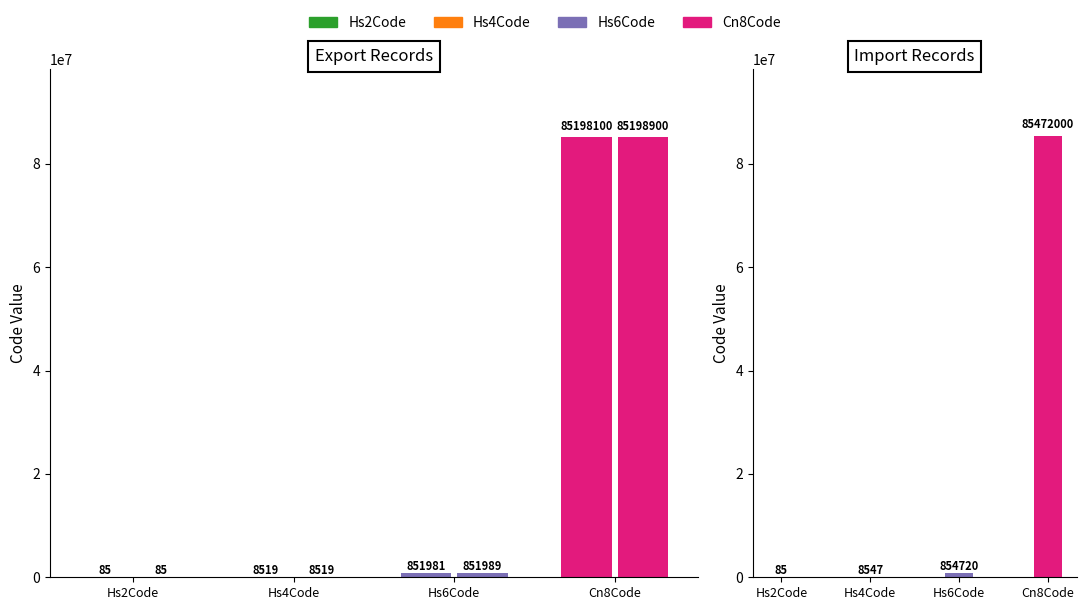

Count the number of data series in this chart.

4